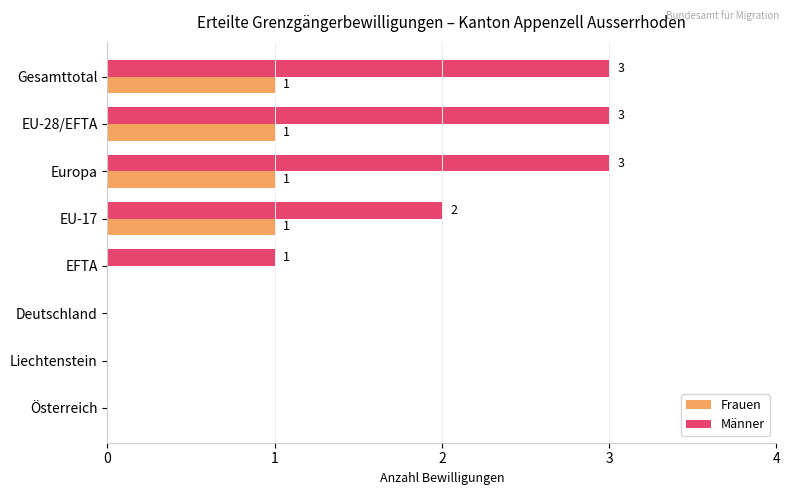

What is the sum of all Frauen values?

4